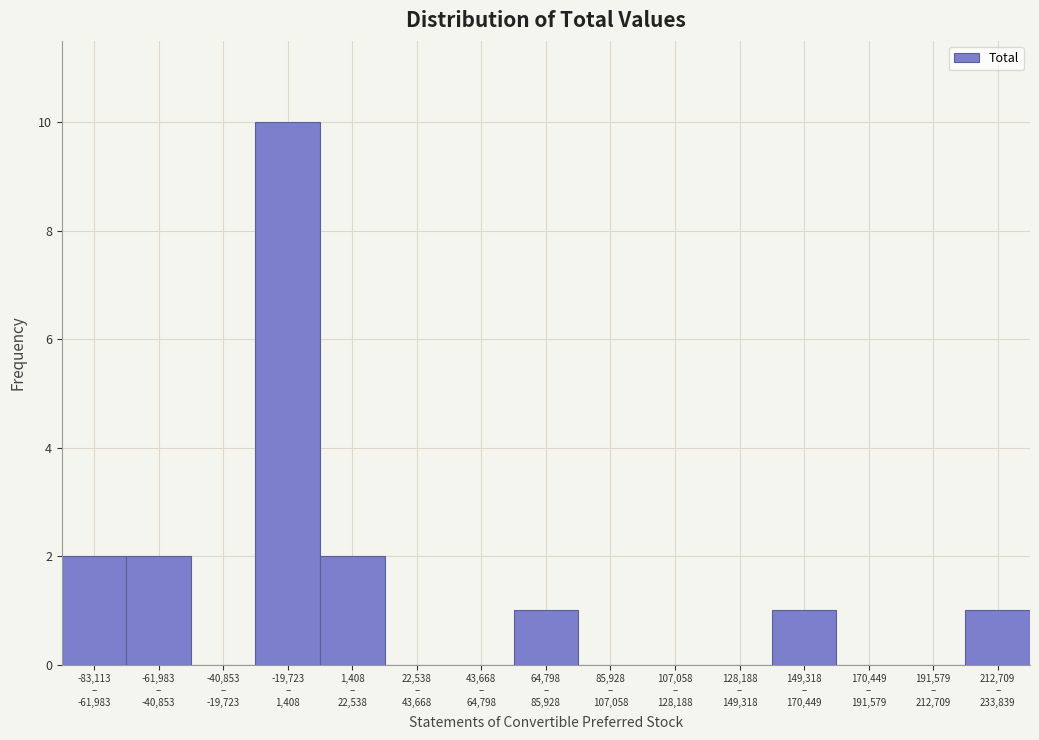

What is the maximum value shown in the chart?

10